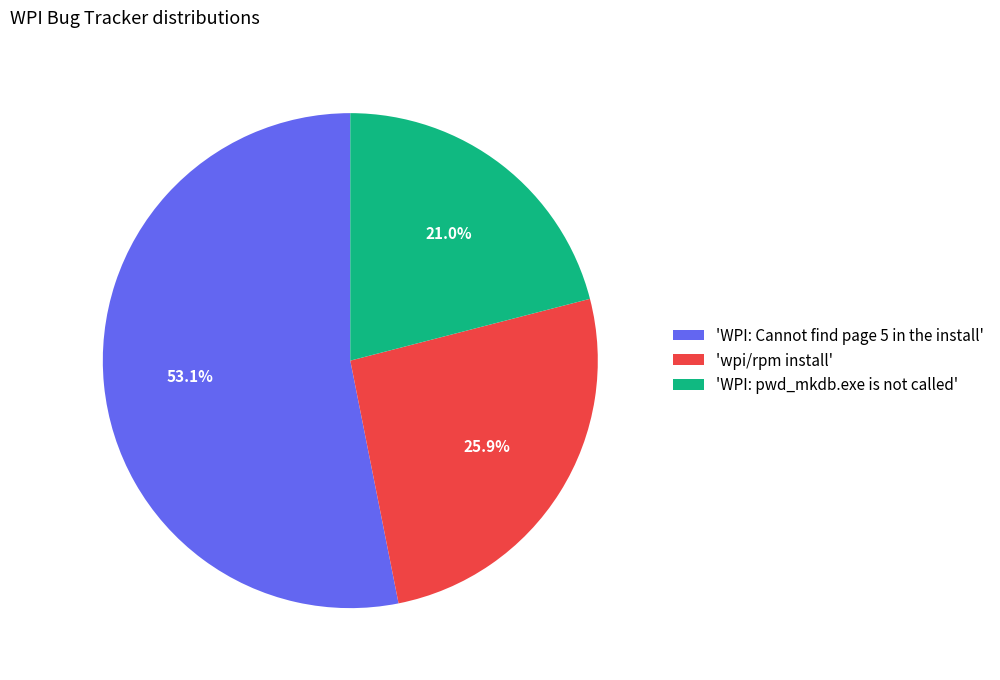

Which category accounts for the majority?

'WPI: Cannot find page 5 in the install'